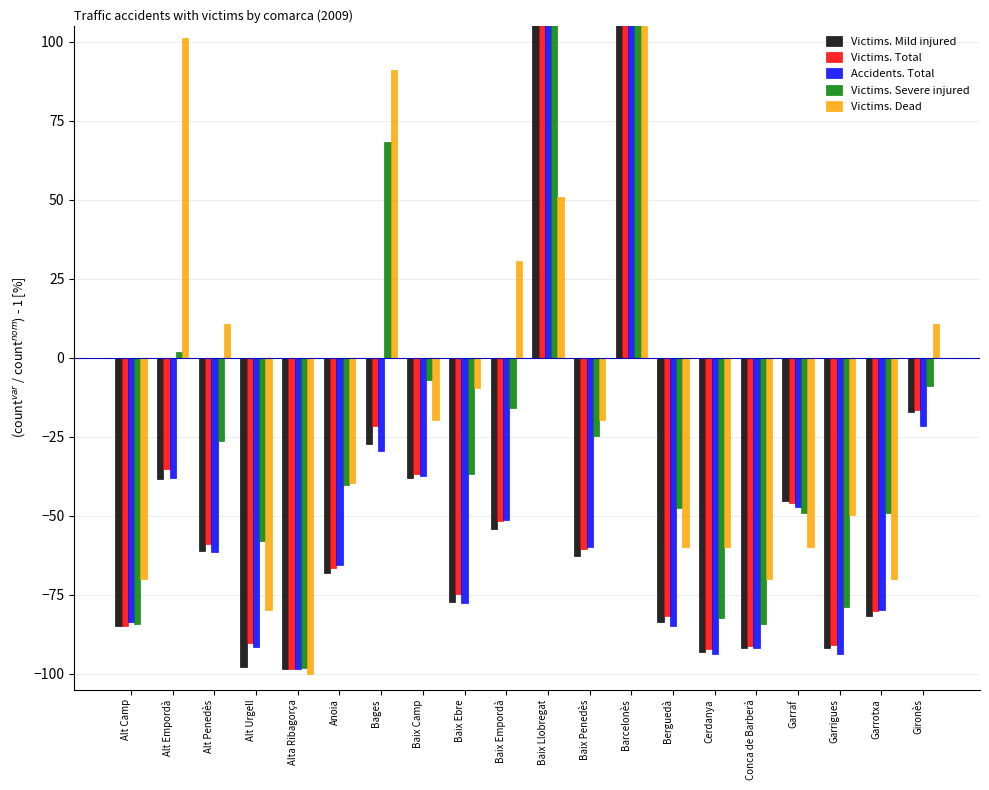

At which label is Victims. Dead closest to 156?

Alt Empordà